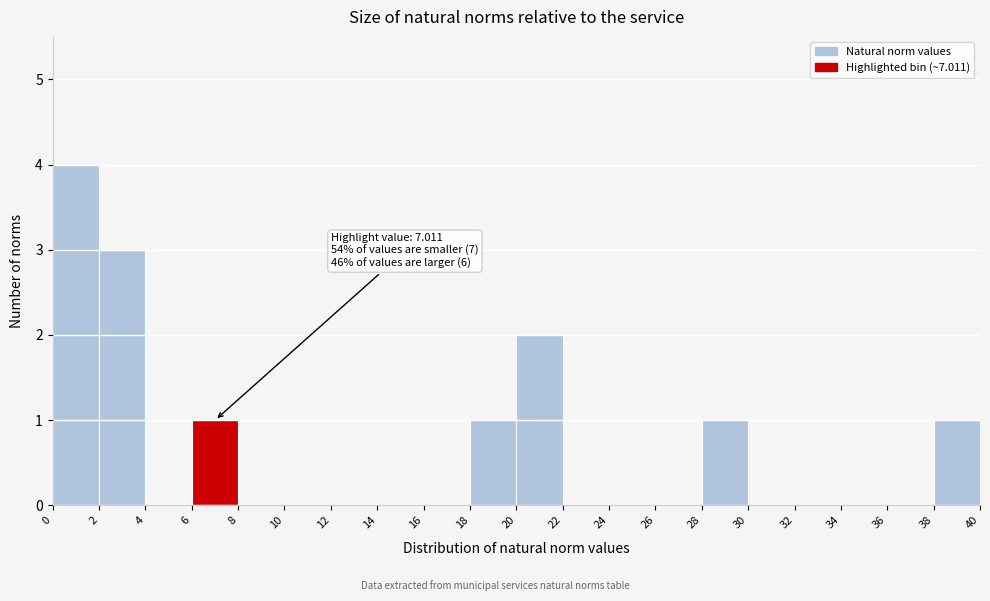

Which range on the x-axis has the tallest bar?

0 to 2